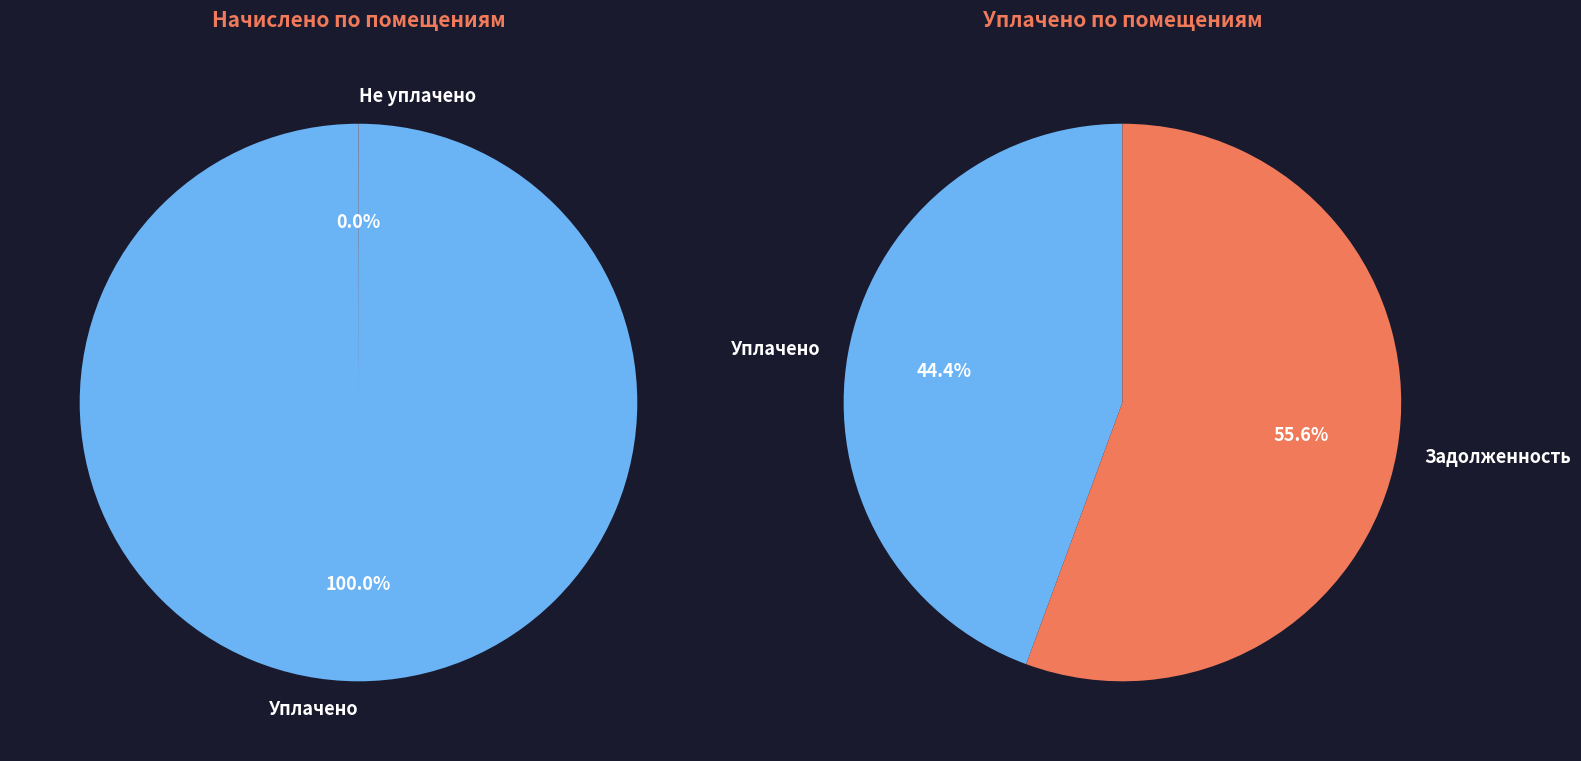

Between 1 and 4, which is larger?

1